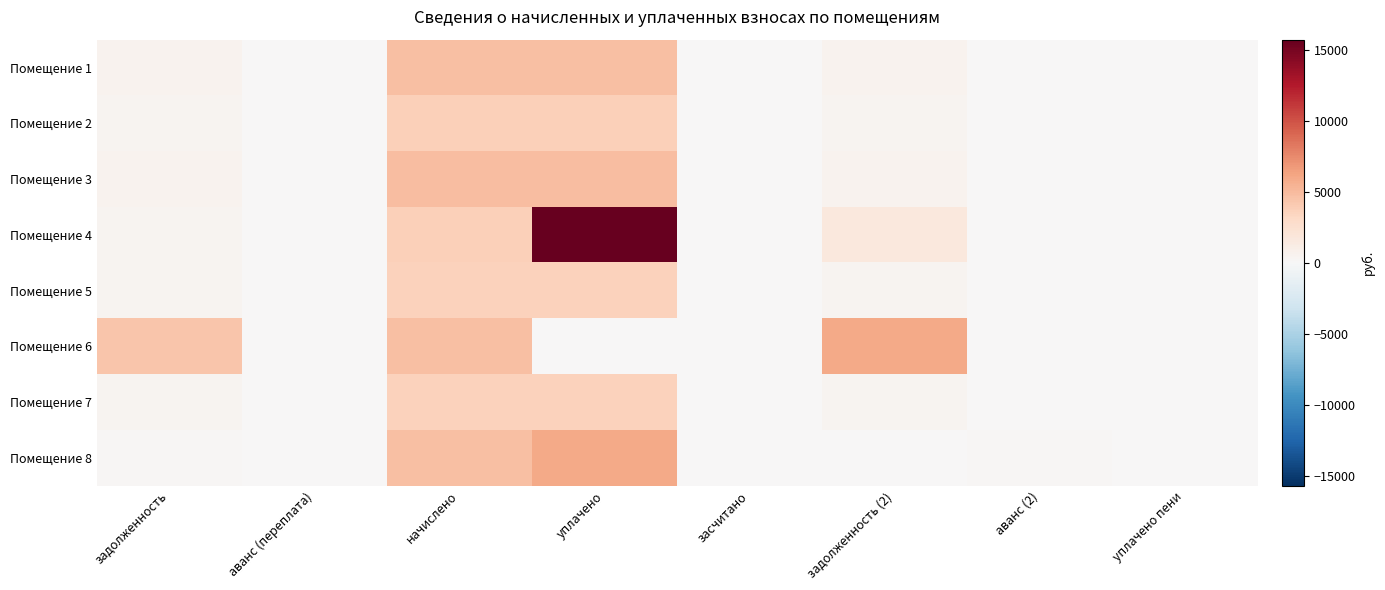

At задолженность, list the series in order from smallest to largest.

Помещение 8, Помещение 5, Помещение 7, Помещение 4, Помещение 2, Помещение 1, Помещение 3, Помещение 6